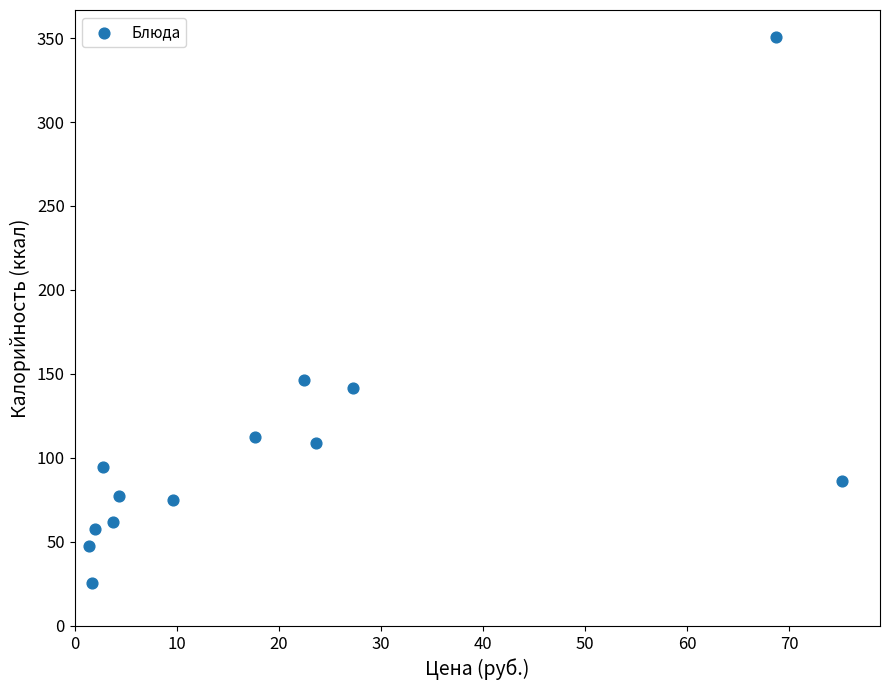

What Y value in the scatter plot is closest to 187?

146.3